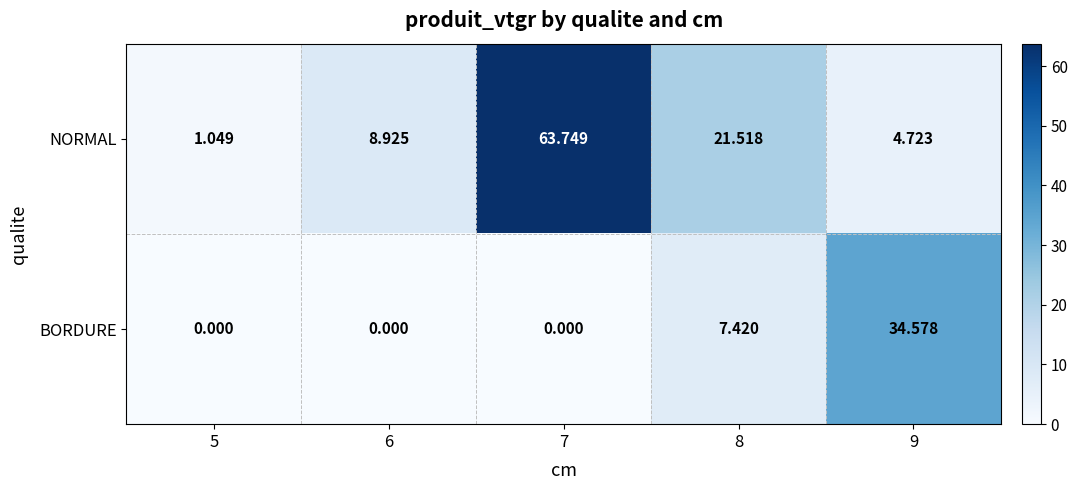

Which series changed the most between 7 and 8?

NORMAL